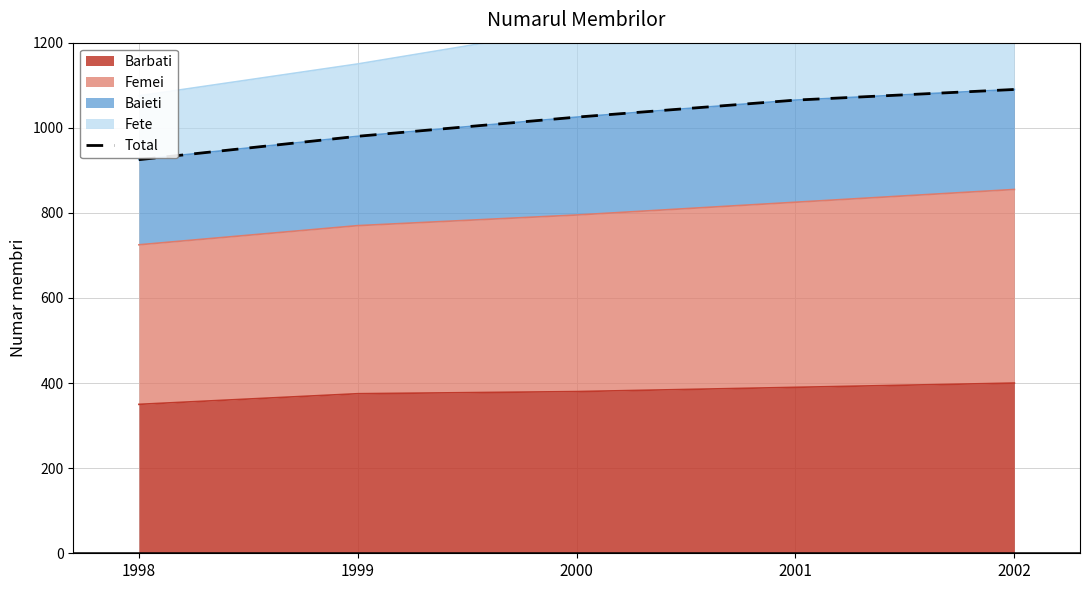

What is the difference between the second highest and second lowest values?

85